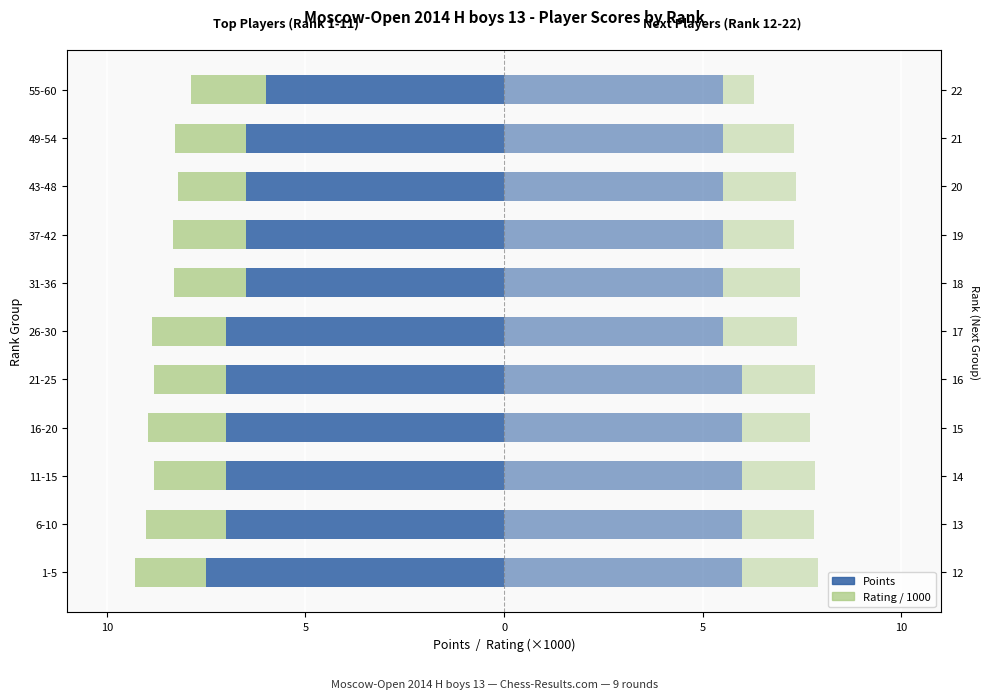

How many bars are there in each group?

4